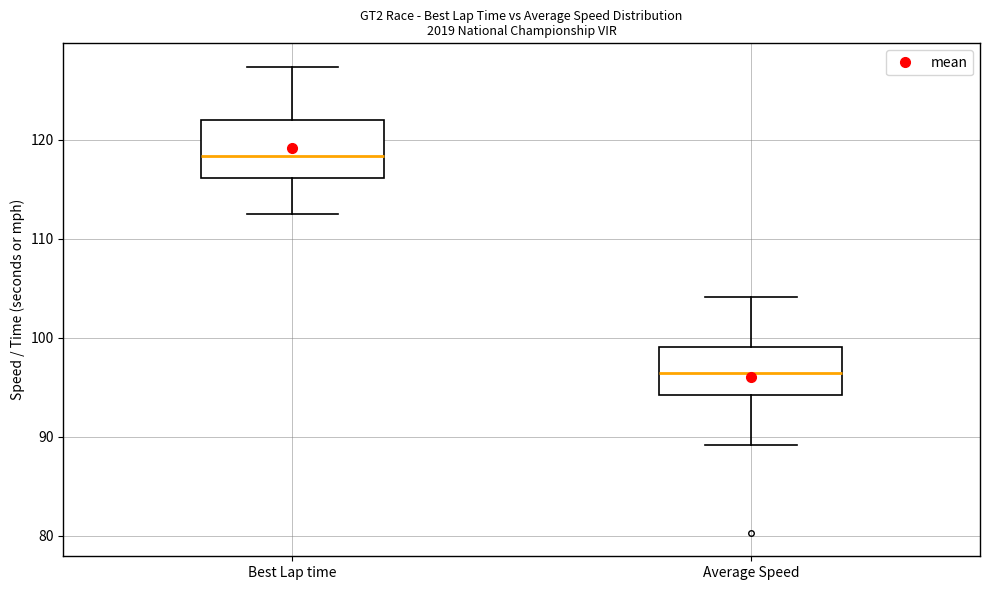

Which box is the tallest, from its lower edge to its upper edge?

Best Lap time